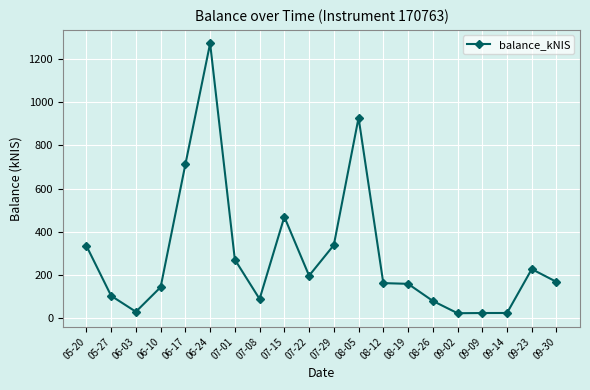

At which label is the value closest to 647?

06-17